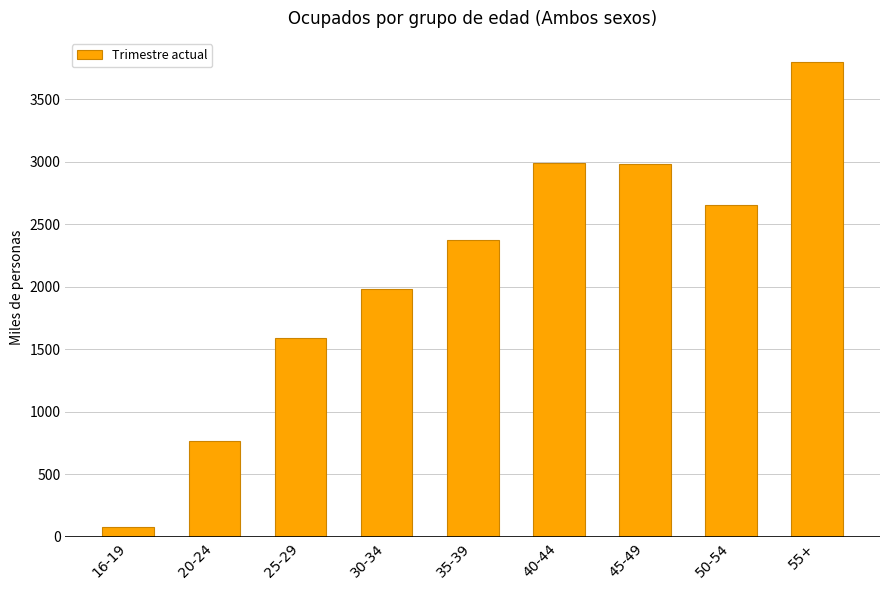

What is the approximate value at 30-34?

1982.5